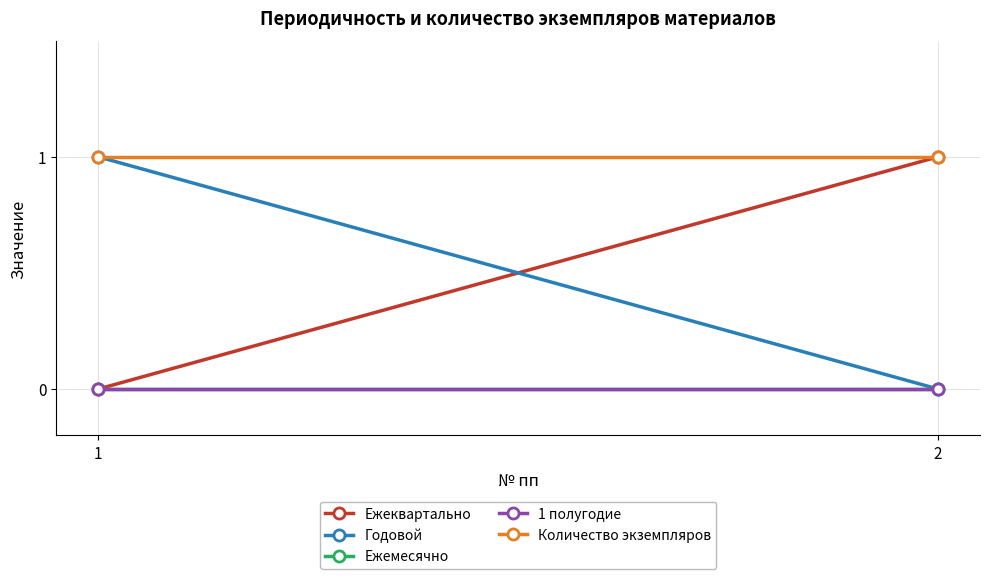

Which series has the largest total across all categories?

Количество экземпляров